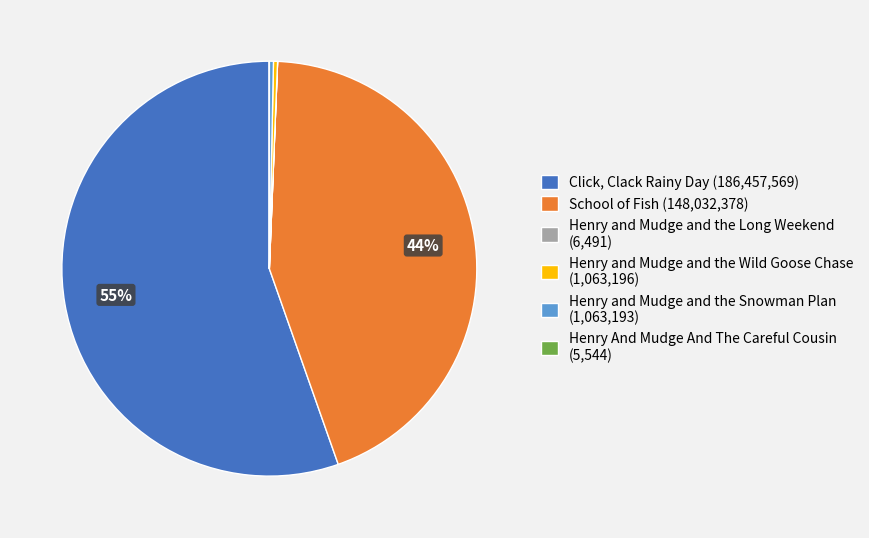

The School of Fish (148,032,378) slice represents 32% of the pie. True or false?

False